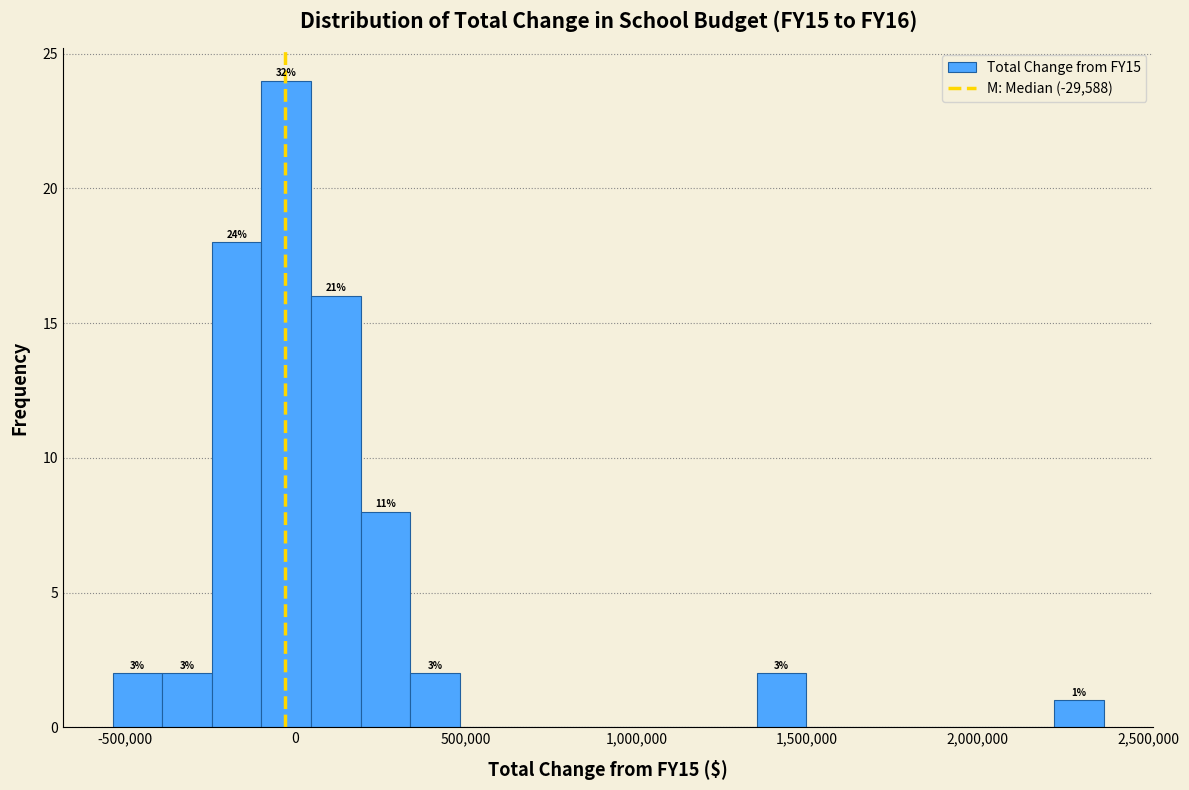

Read against the x-axis, roughly where is the centre of the tallest bar?

-50000